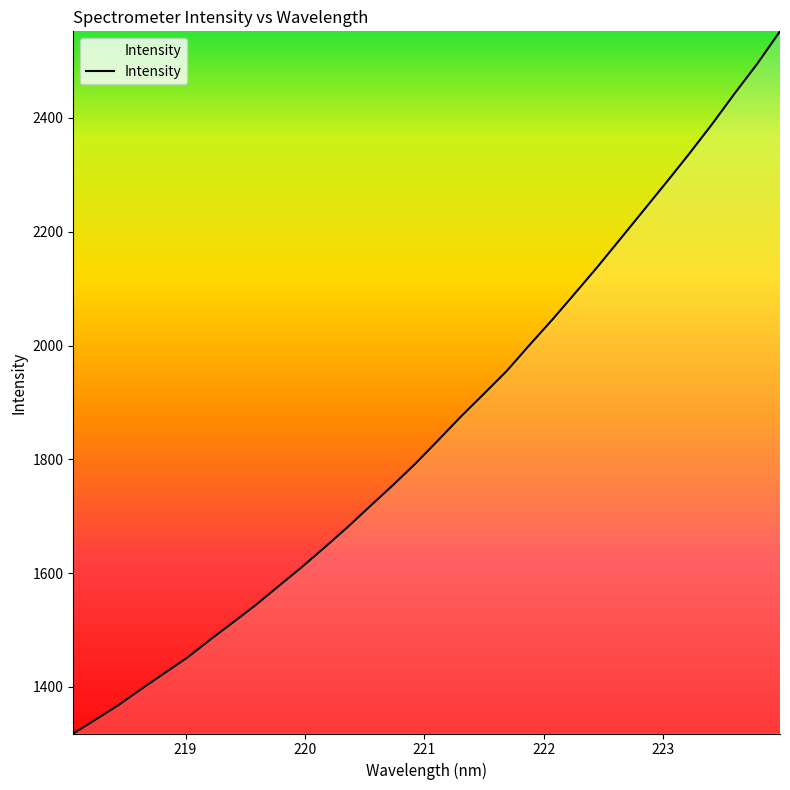

How many series are shown in this chart?

1